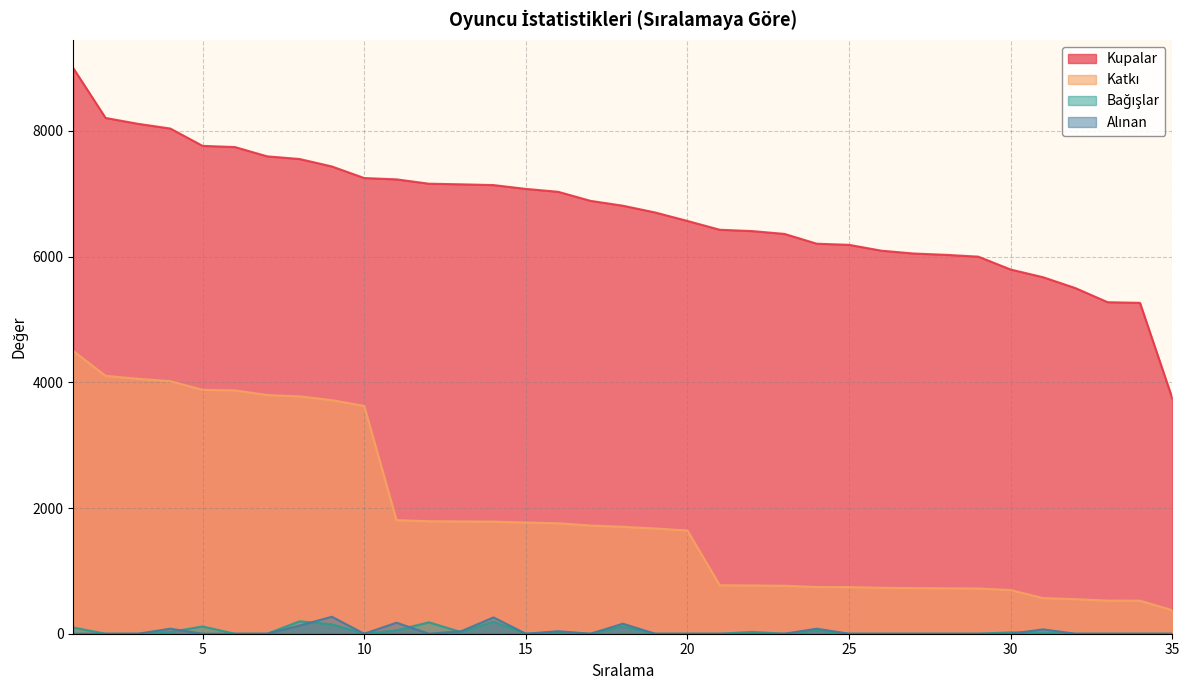

True or false: Katkı and Alınan cross at least once.

False